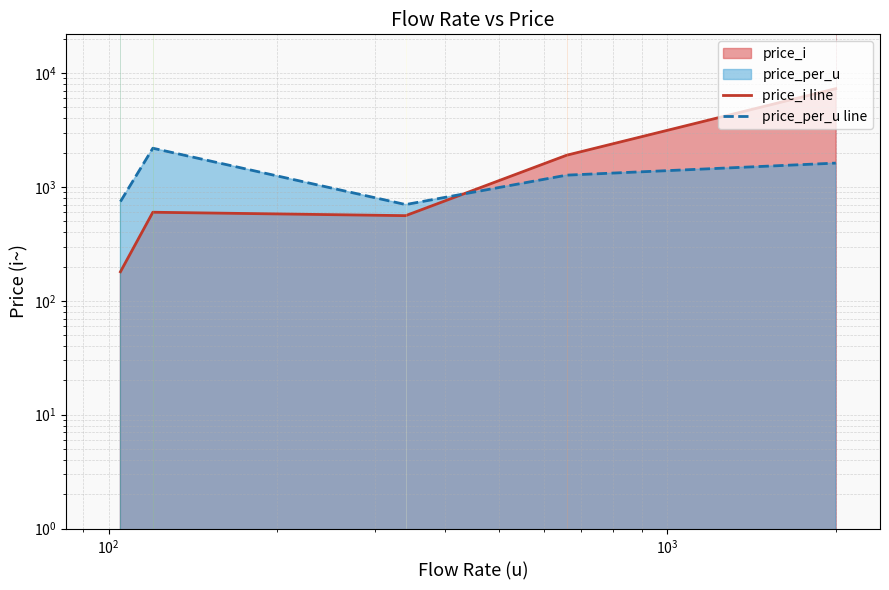

What is the maximum value shown in the chart?

7300.0